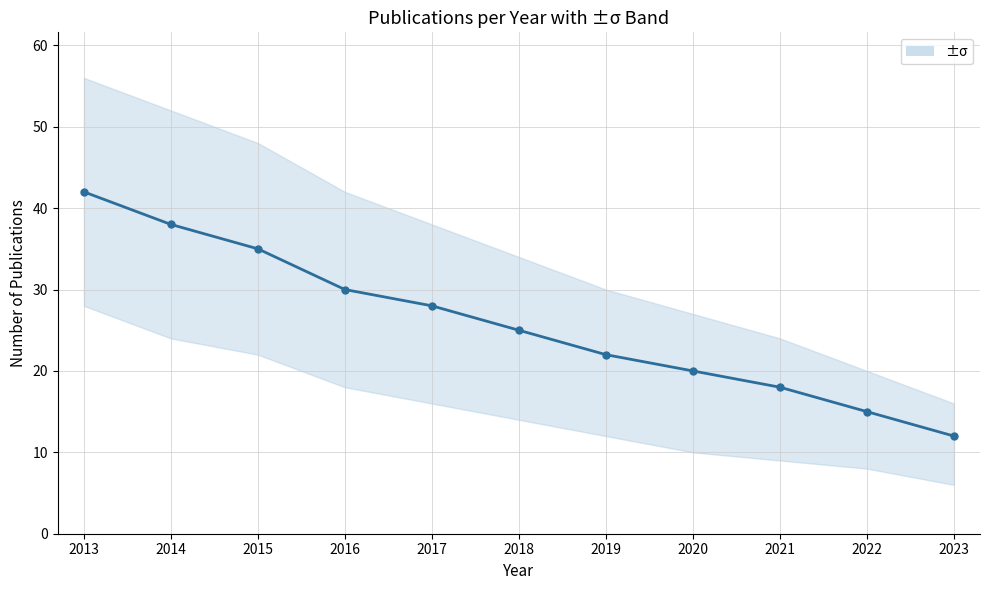

Which category has the lowest value across all series?

2023